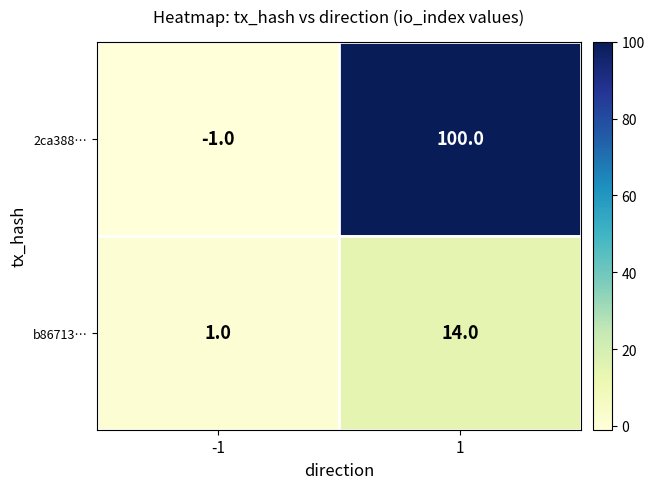

Reading left to right, extract all data points from this chart.

2ca388…: -1=-1	1=100
b86713…: -1=1	1=14